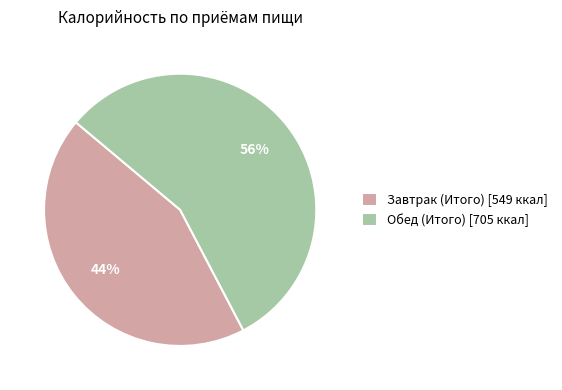

How many segments does this pie chart have?

2